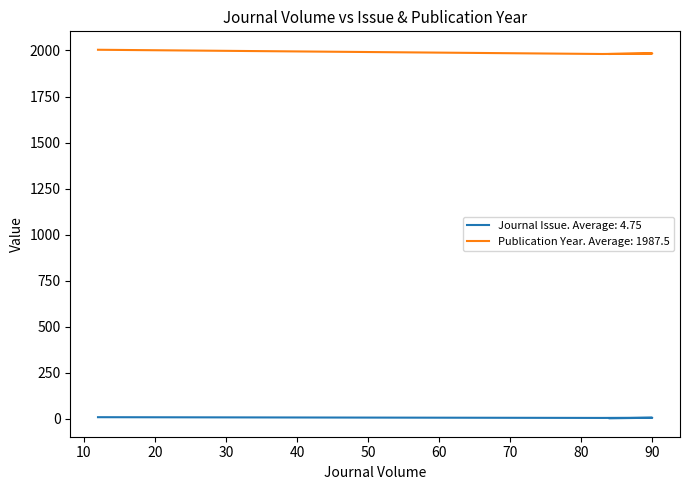

True or false: Publication Year and Journal Issue intersect in this chart.

False